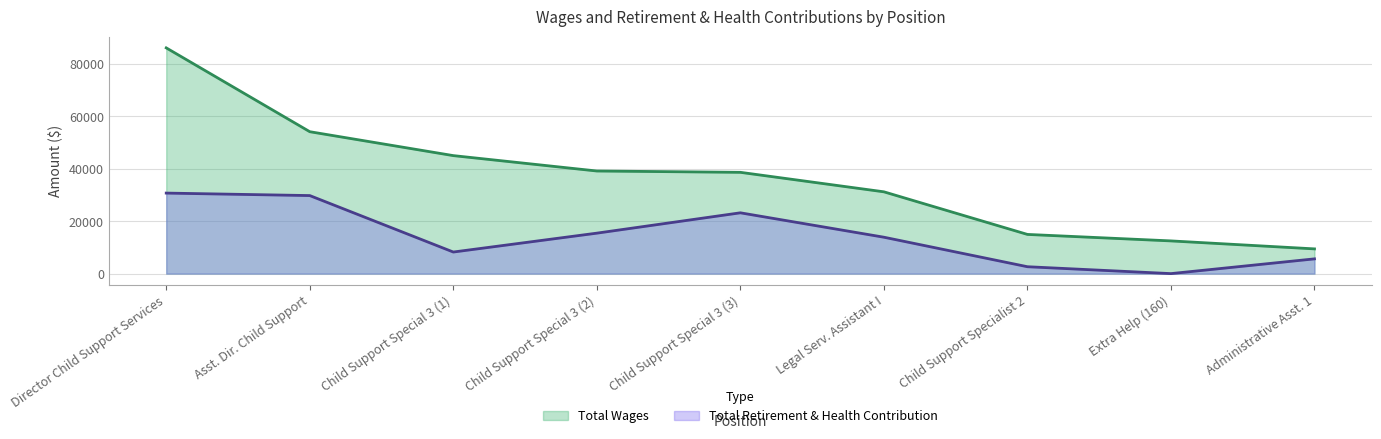

Where is the first local maximum for Total Retirement & Health Contribution?

Child Support Special 3 (3)